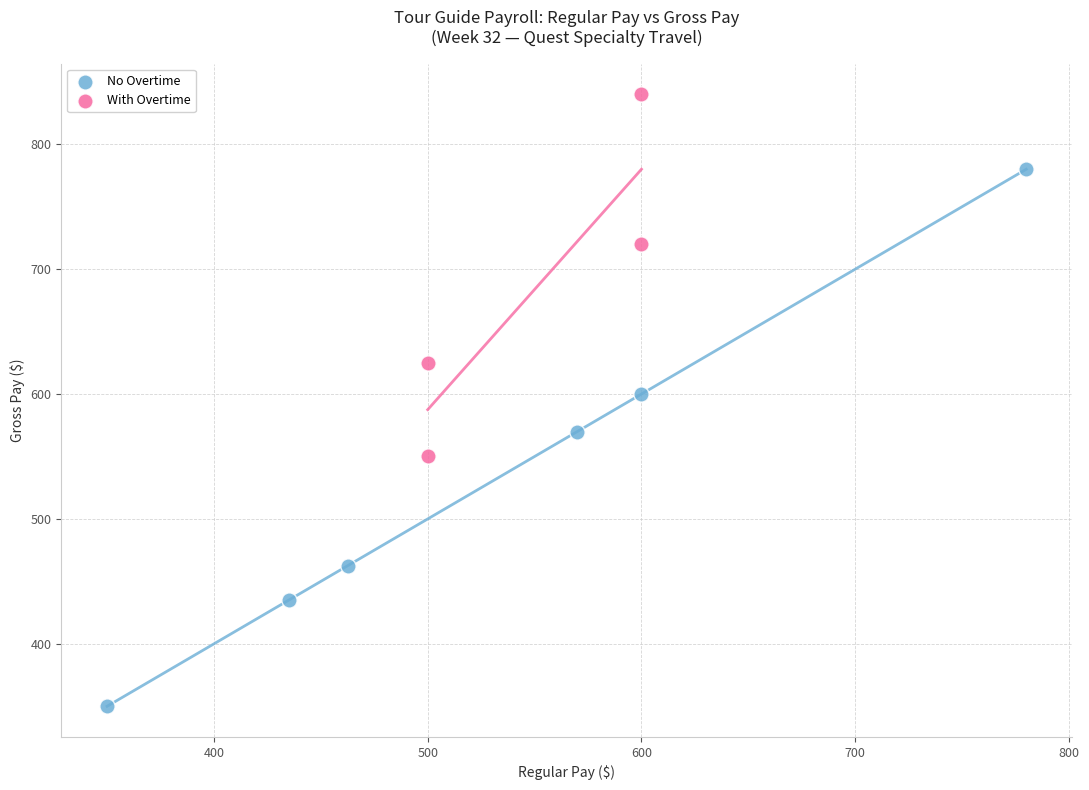

Which series contains the highest Y value?

With Overtime